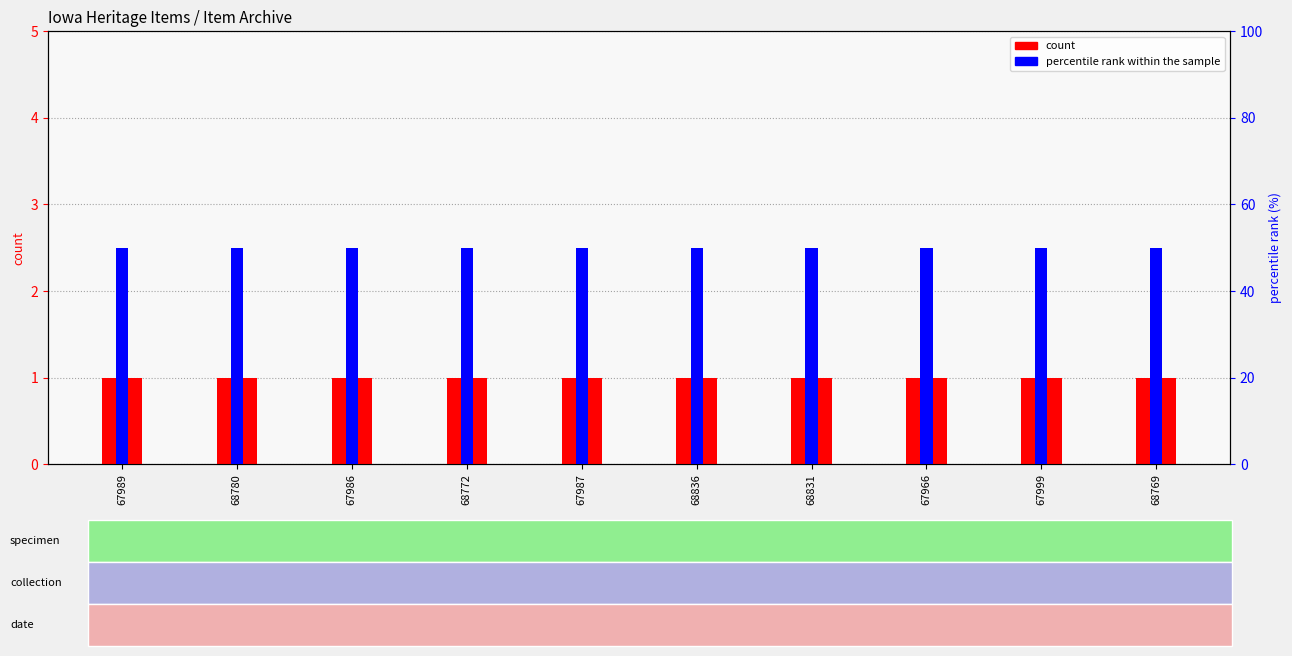

Reading left to right, list all the values displayed in this chart.

count: 67989=1	68780=1	67986=1	68772=1	67987=1	68836=1	68831=1	67966=1	67999=1	68769=1
percentile rank within the sample: 67989=50	68780=50	67986=50	68772=50	67987=50	68836=50	68831=50	67966=50	67999=50	68769=50